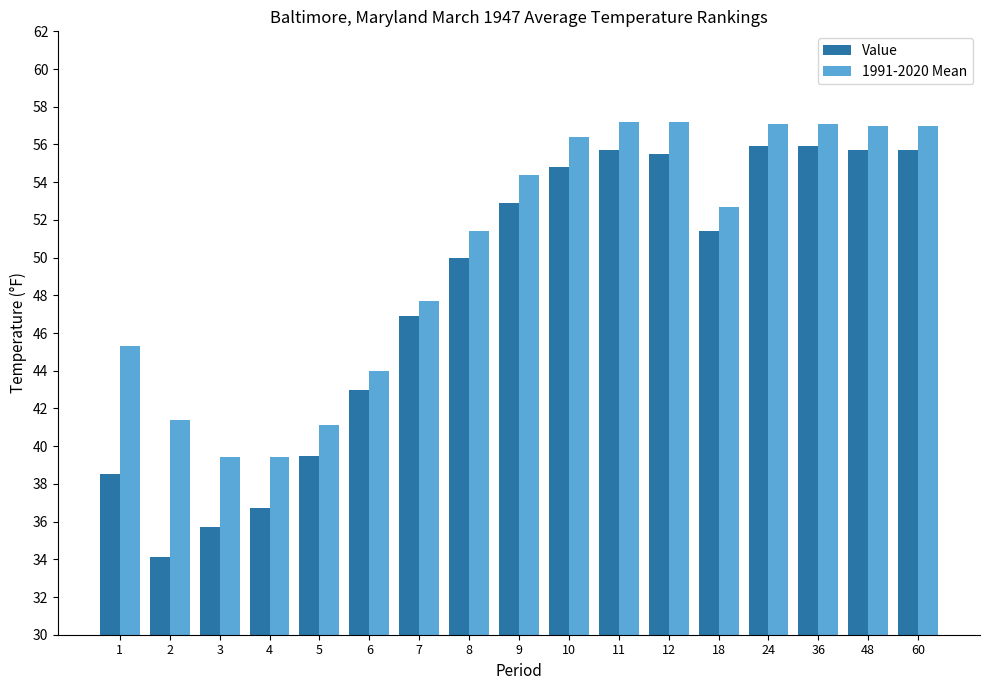

What is the minimum value for Value?

34.1